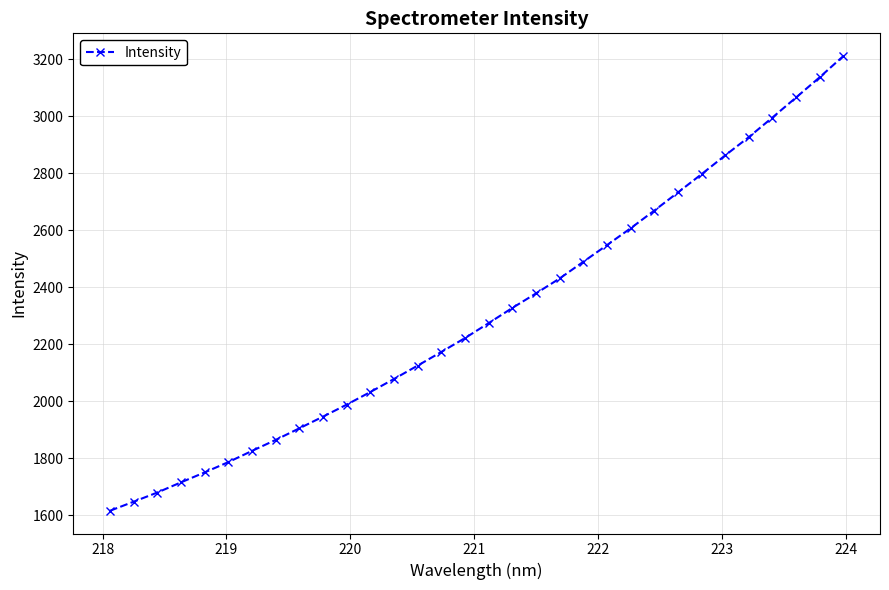

What is the sum of all values?

73809.2